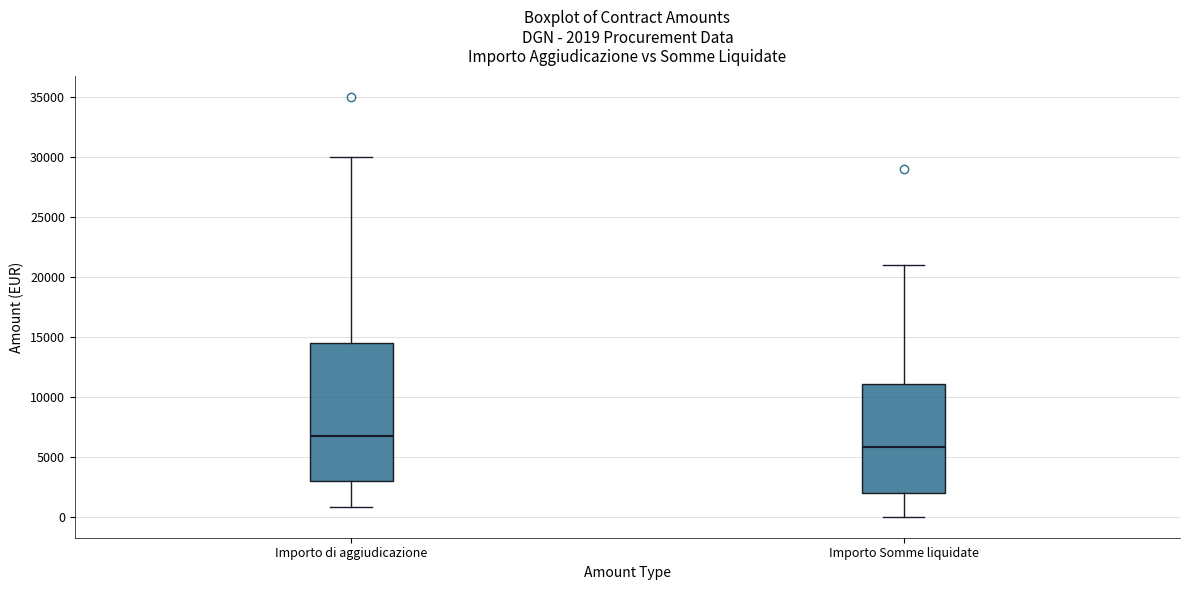

Which box's median line is the highest?

Importo di aggiudicazione